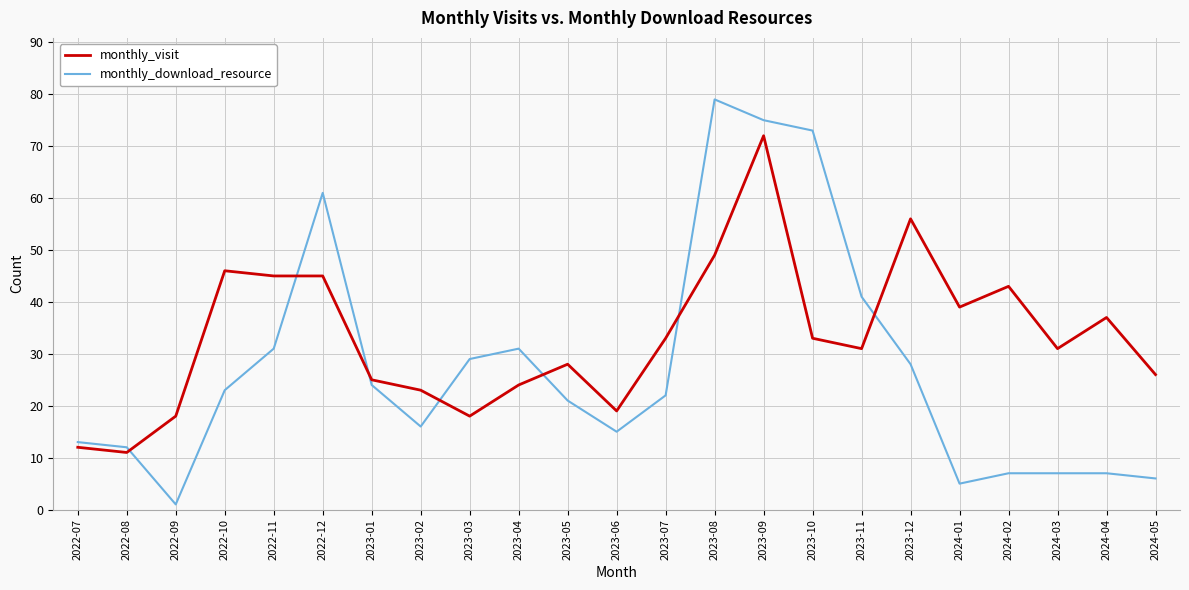

What position from the left is 2023-03?

9